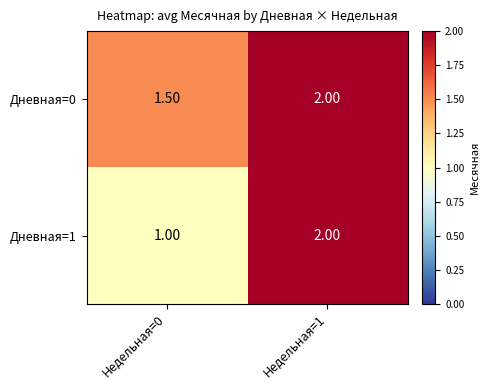

At which category is the sum across all series the highest?

Недельная=1